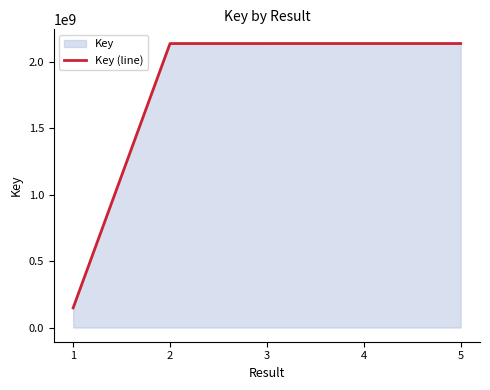

True or false: the data shows 2137761629 at 4.

True